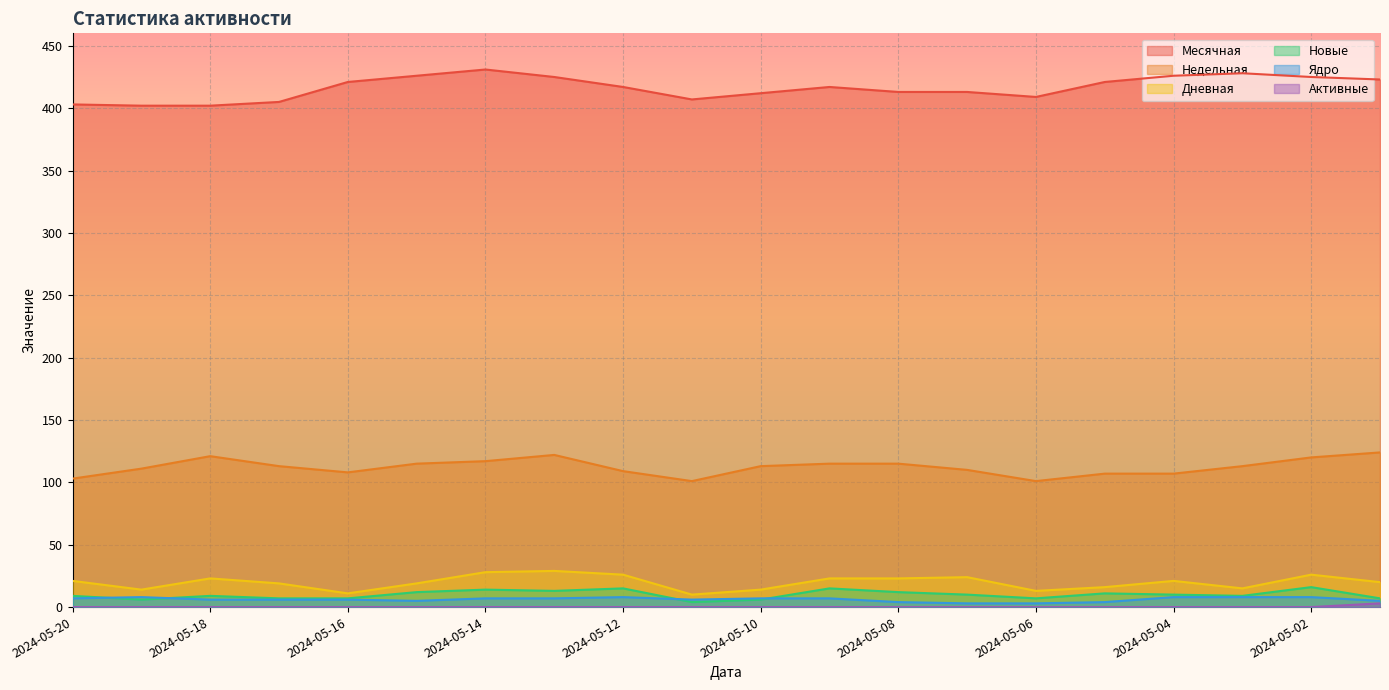

Reading left to right, transcribe all the data shown in this chart.

Месячная: 2024-05-20=403	2024-05-19=402	2024-05-18=402	2024-05-17=405	2024-05-16=421	2024-05-15=426	2024-05-14=431	2024-05-13=425	2024-05-12=417	2024-05-11=407	2024-05-10=412	2024-05-09=417	2024-05-08=413	2024-05-07=413	2024-05-06=409	2024-05-05=421	2024-05-04=426	2024-05-03=428	2024-05-02=425	2024-05-01=423
Недельная: 2024-05-20=103	2024-05-19=111	2024-05-18=121	2024-05-17=113	2024-05-16=108	2024-05-15=115	2024-05-14=117	2024-05-13=122	2024-05-12=109	2024-05-11=101	2024-05-10=113	2024-05-09=115	2024-05-08=115	2024-05-07=110	2024-05-06=101	2024-05-05=107	2024-05-04=107	2024-05-03=113	2024-05-02=120	2024-05-01=124
Дневная: 2024-05-20=21	2024-05-19=14	2024-05-18=23	2024-05-17=19	2024-05-16=11	2024-05-15=19	2024-05-14=28	2024-05-13=29	2024-05-12=26	2024-05-11=10	2024-05-10=14	2024-05-09=23	2024-05-08=23	2024-05-07=24	2024-05-06=13	2024-05-05=16	2024-05-04=21	2024-05-03=15	2024-05-02=26	2024-05-01=20
Новые: 2024-05-20=9	2024-05-19=6	2024-05-18=9	2024-05-17=7	2024-05-16=7	2024-05-15=12	2024-05-14=14	2024-05-13=13	2024-05-12=15	2024-05-11=4	2024-05-10=6	2024-05-09=15	2024-05-08=12	2024-05-07=10	2024-05-06=7	2024-05-05=11	2024-05-04=10	2024-05-03=9	2024-05-02=16	2024-05-01=7
Ядро: 2024-05-20=7	2024-05-19=8	2024-05-18=6	2024-05-17=6	2024-05-16=6	2024-05-15=5	2024-05-14=7	2024-05-13=7	2024-05-12=8	2024-05-11=6	2024-05-10=7	2024-05-09=7	2024-05-08=4	2024-05-07=3	2024-05-06=3	2024-05-05=4	2024-05-04=8	2024-05-03=8	2024-05-02=8	2024-05-01=5
Активные: 2024-05-20=0	2024-05-19=0	2024-05-18=0	2024-05-17=0	2024-05-16=0	2024-05-15=0	2024-05-14=0	2024-05-13=0	2024-05-12=0	2024-05-11=0	2024-05-10=0	2024-05-09=0	2024-05-08=0	2024-05-07=0	2024-05-06=0	2024-05-05=0	2024-05-04=0	2024-05-03=0	2024-05-02=0	2024-05-01=3